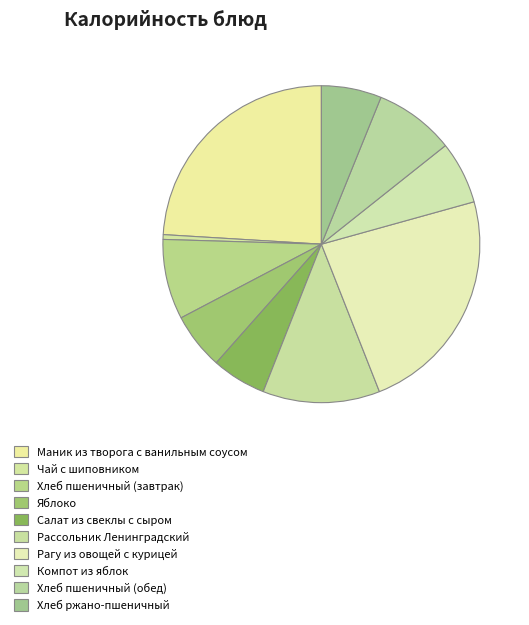

Approximately how many times larger is the value at Хлеб пшеничный (завтрак) compared to Рассольник Ленинградский?

0.7